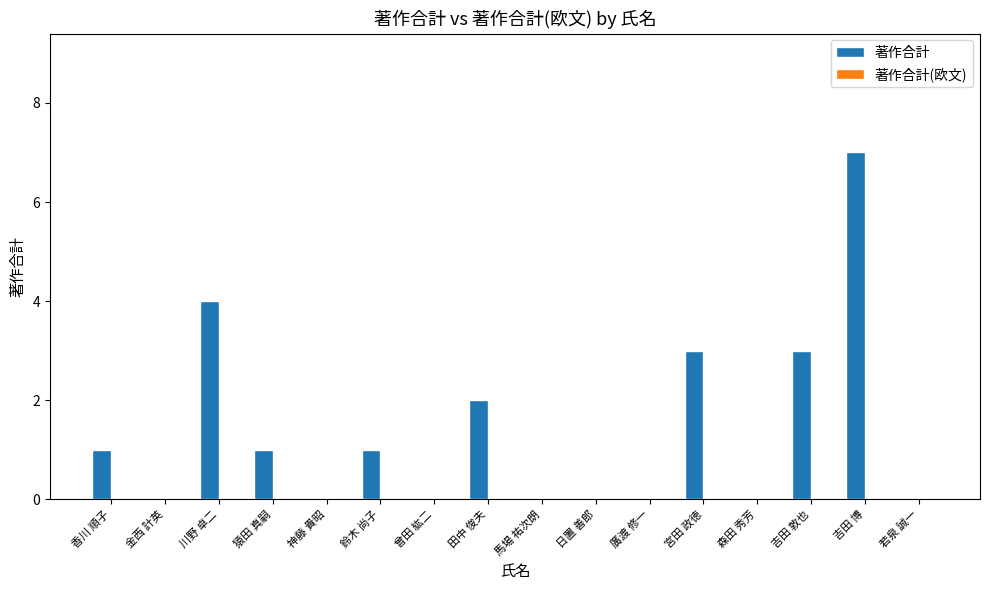

What is the maximum value shown in the chart?

7